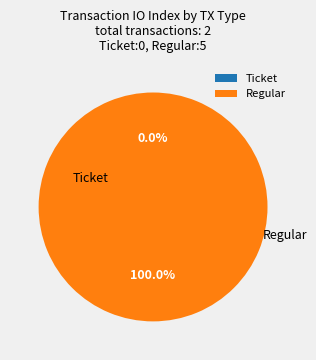

Count the number of slices in the pie.

2